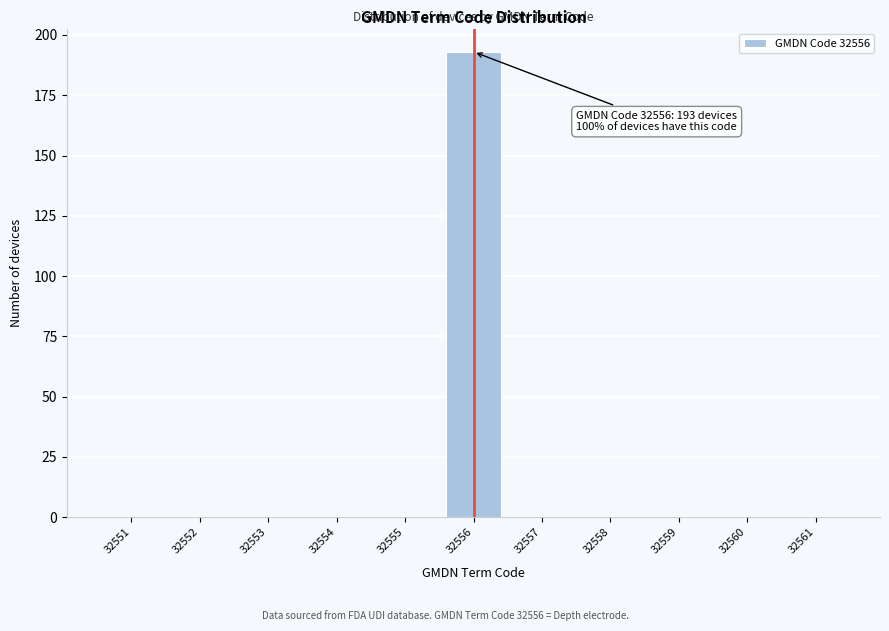

Reading left to right, list all the values displayed in this chart.

32551=0	32552=0	32553=0	32554=0	32555=0	32556=193	32557=0	32558=0	32559=0	32560=0	32561=0